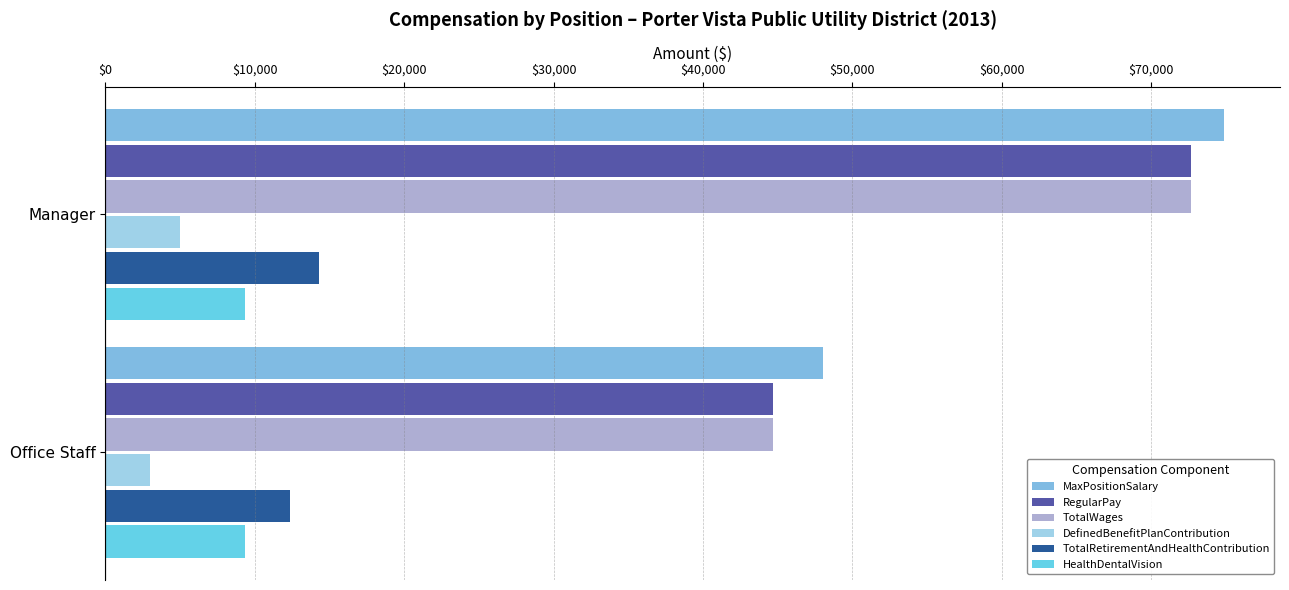

The MaxPositionSalary series shows 14211 at Office Staff. True or false?

False